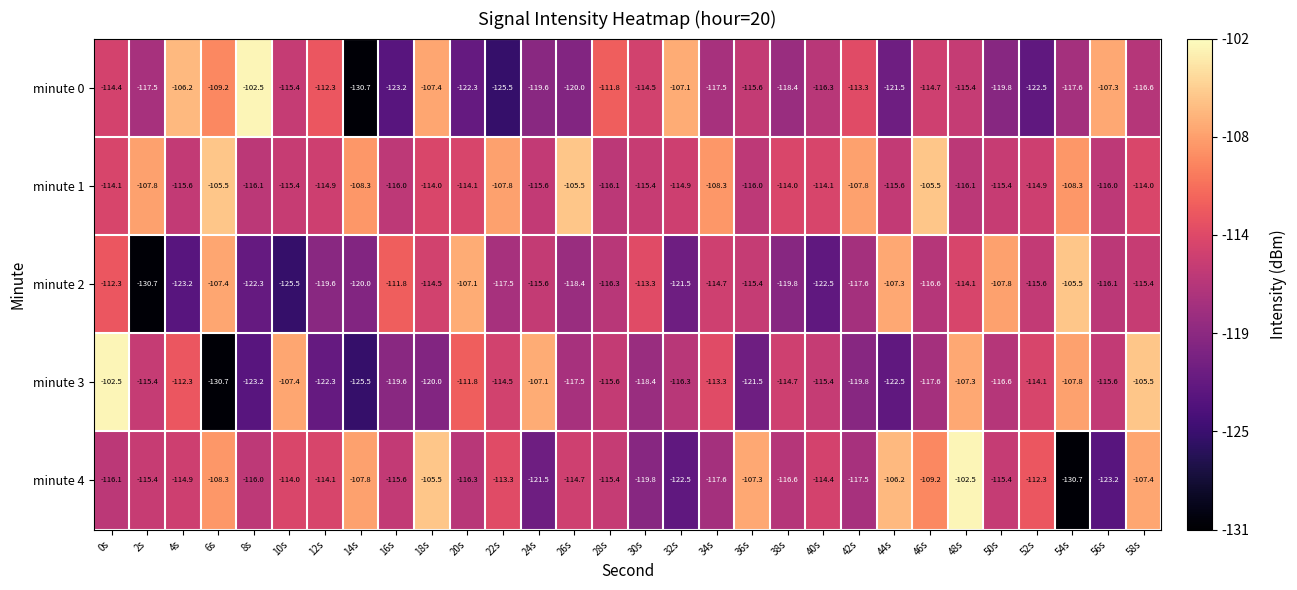

Rank the series at 58s from lowest to highest value.

minute 0, minute 2, minute 1, minute 4, minute 3